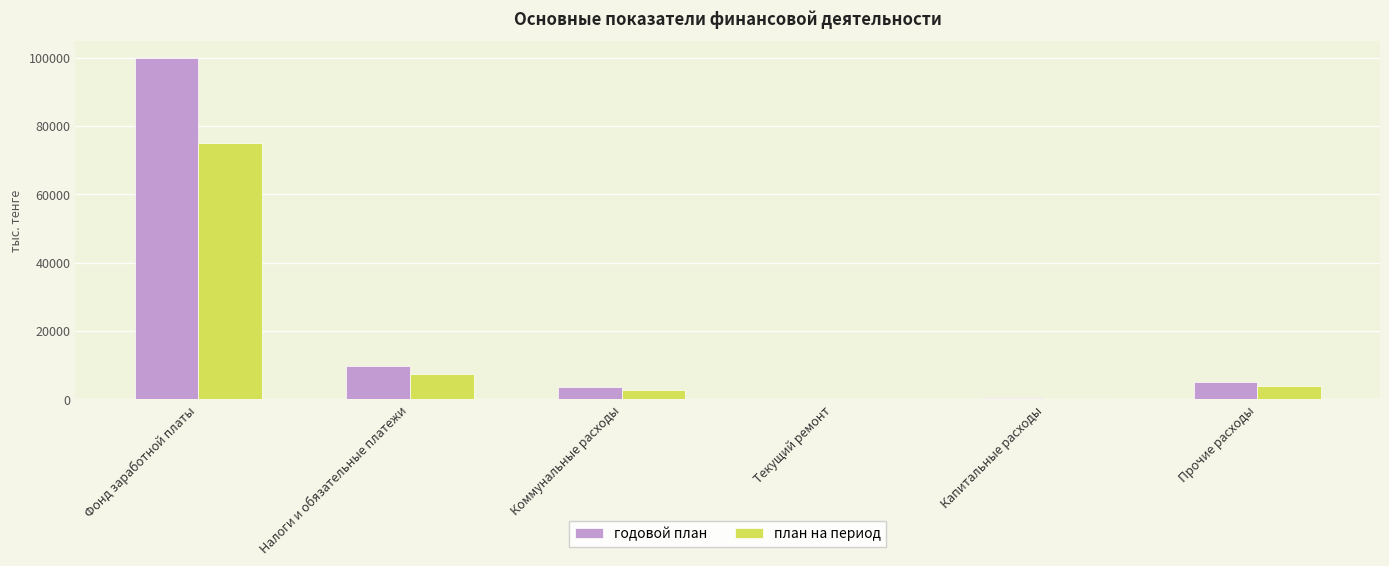

Is it true that план на период equals 343.7 at Капитальные расходы?

True